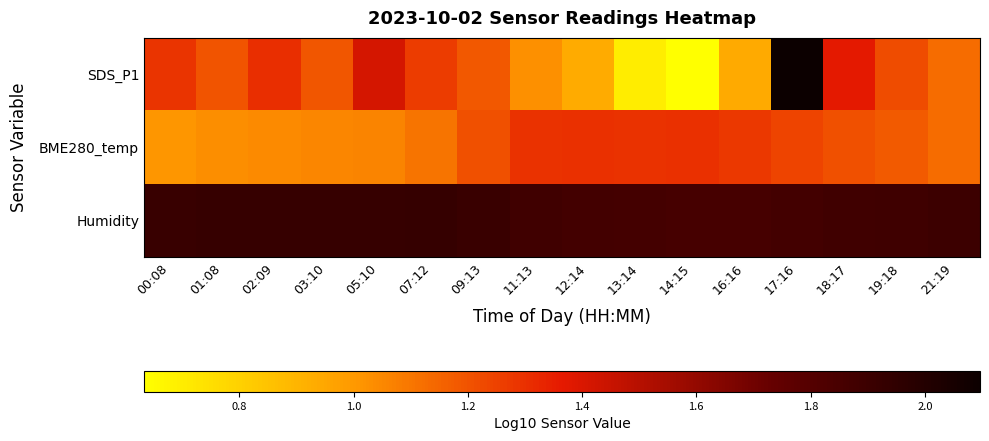

Reading left to right, list all the values displayed in this chart.

SDS_P1: 00:08=1.3	01:08=1.2	02:09=1.3	03:10=1.2	05:10=1.4	07:12=1.3	09:13=1.2	11:13=1.0	12:14=0.9	13:14=0.7	14:15=0.6	16:16=0.9	17:16=2.1	18:17=1.4	19:18=1.2	21:19=1.1
BME280_temp: 00:08=1.0	01:08=1.0	02:09=1.0	03:10=1.1	05:10=1.1	07:12=1.1	09:13=1.2	11:13=1.3	12:14=1.3	13:14=1.3	14:15=1.3	16:16=1.3	17:16=1.2	18:17=1.2	19:18=1.2	21:19=1.1
Humidity: 00:08=1.9	01:08=1.9	02:09=1.9	03:10=1.9	05:10=1.9	07:12=1.9	09:13=1.9	11:13=1.9	12:14=1.9	13:14=1.9	14:15=1.9	16:16=1.9	17:16=1.9	18:17=1.9	19:18=1.9	21:19=1.9